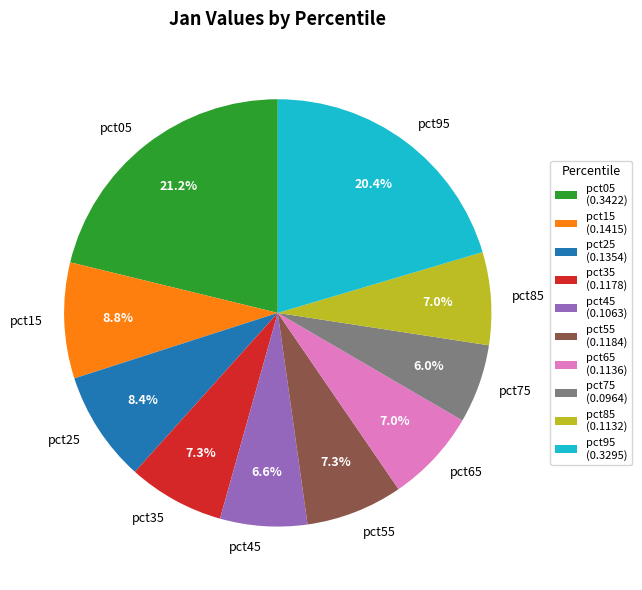

To the nearest percent, what percentage of the pie is pct25?

8%